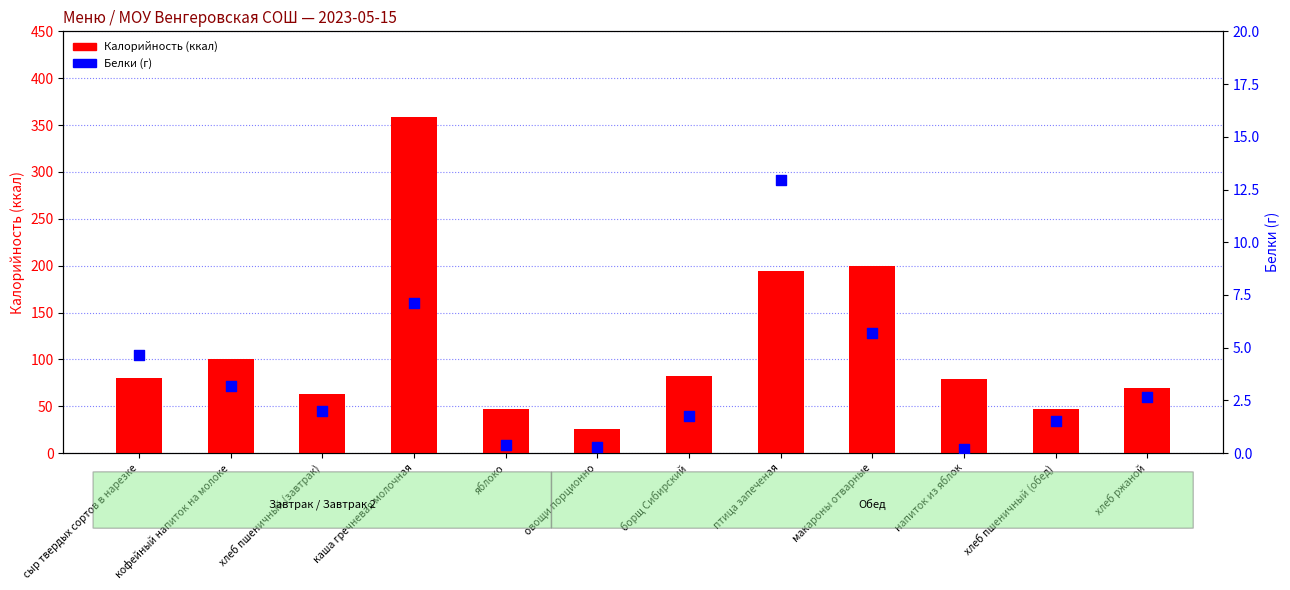

Which series has the largest Y range (max minus min)?

Калорийность (ккал)